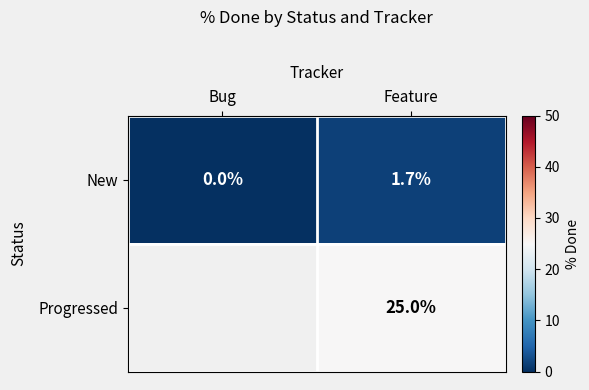

What is the sum of the New values at Feature and Bug?

1.7